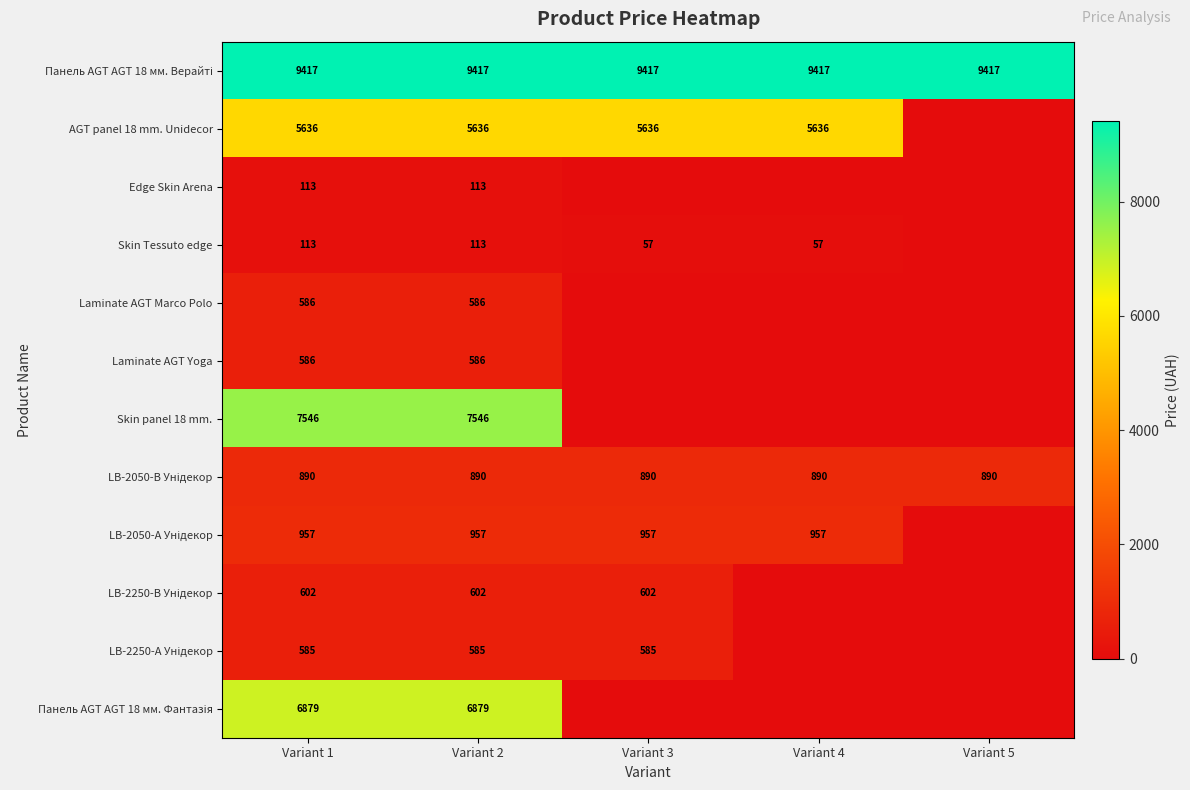

The Edge Skin Arena series shows 163.3 at Variant 1. True or false?

False